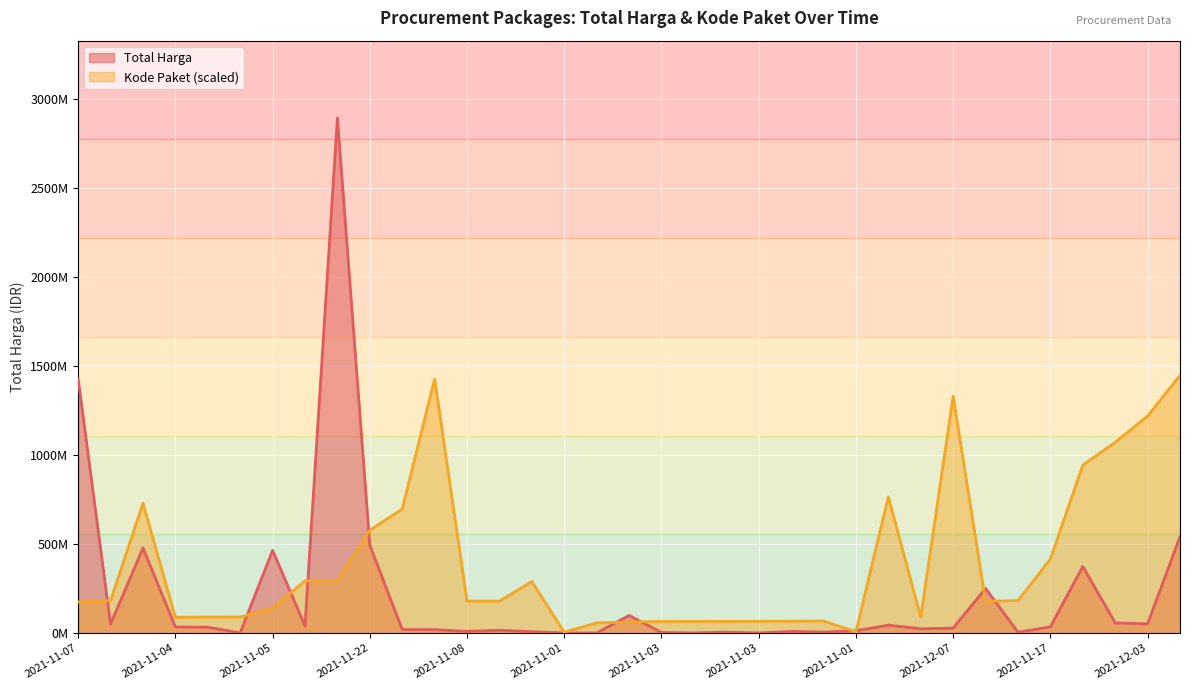

What is the difference between the Kode Paket values at 2021-11-04 and 2021-11-04?

1427268.6